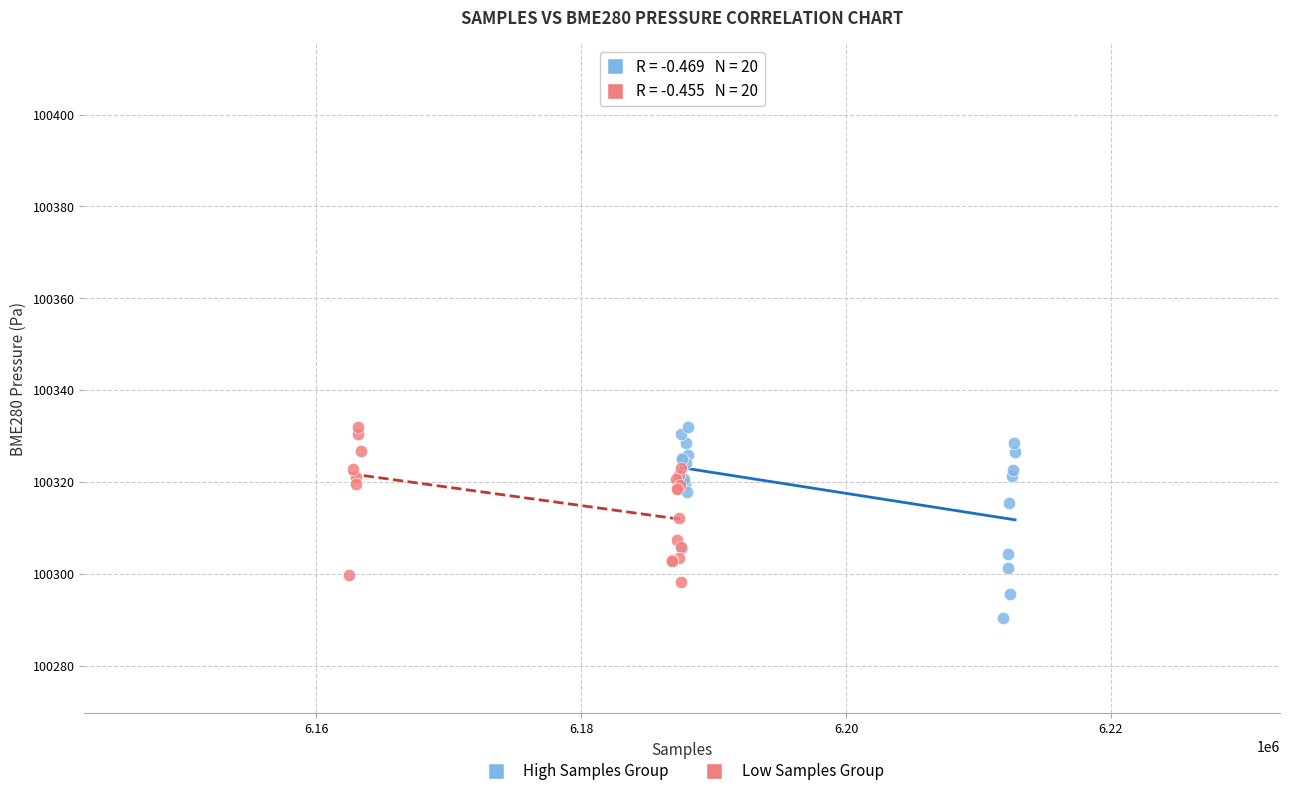

Which series contains the lowest Y value?

High Samples Group